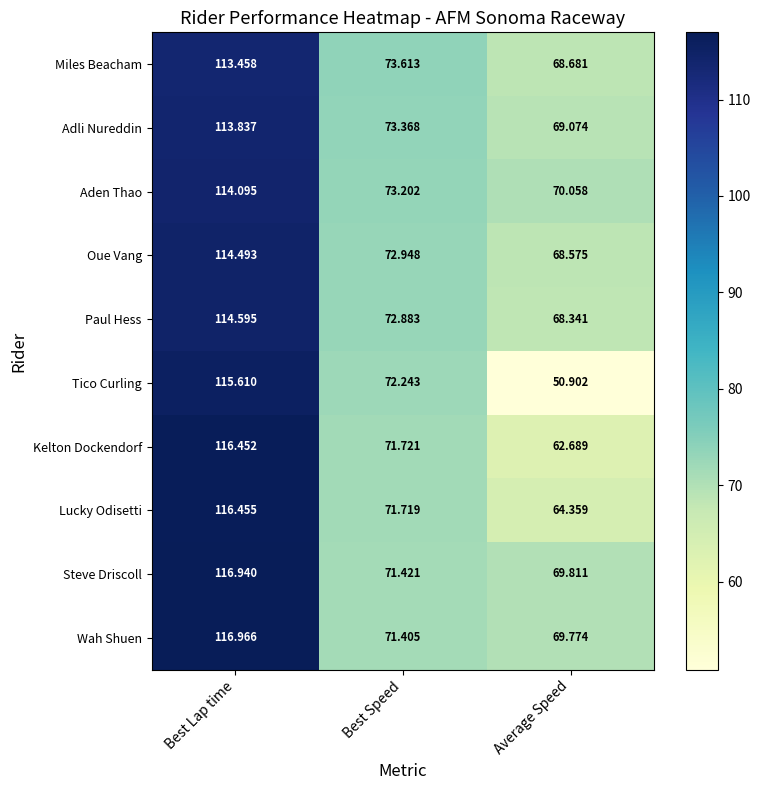

Which series has the widest spread of values?

Tico Curling